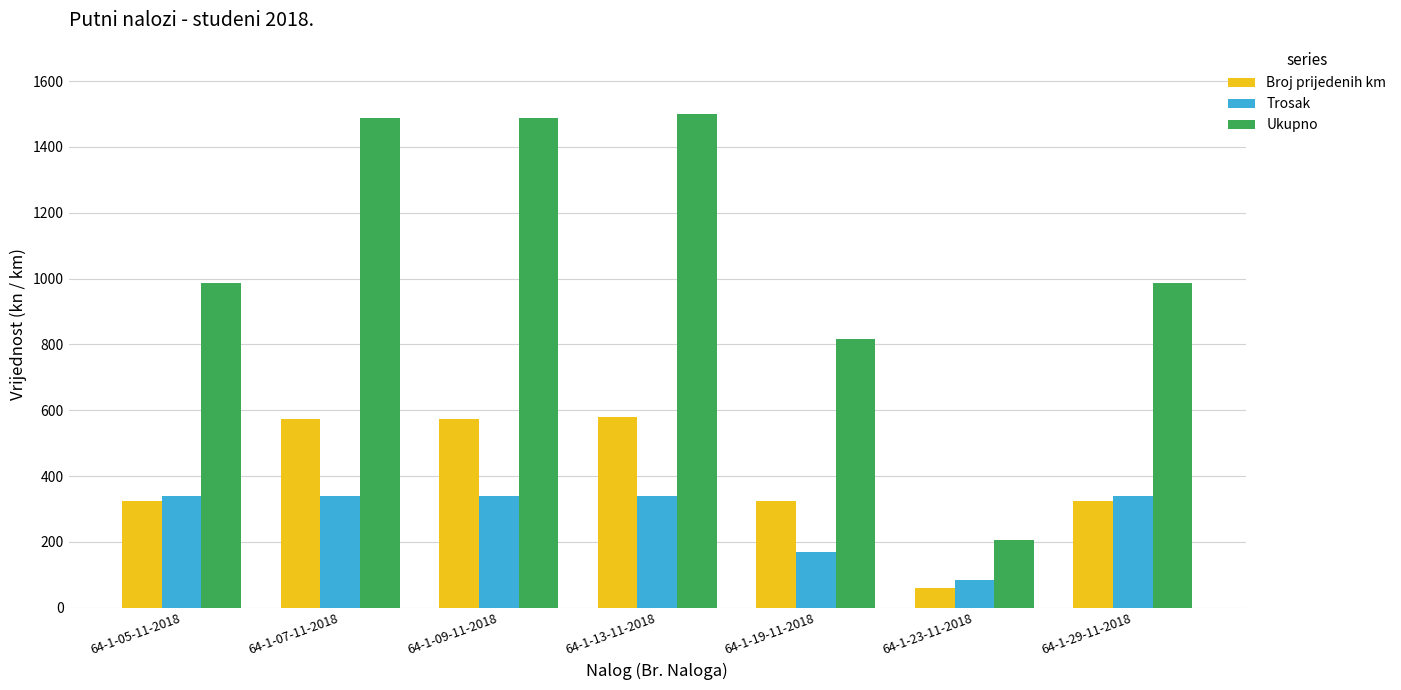

What is the value of the Trosak bar at the 2nd from the left?

340